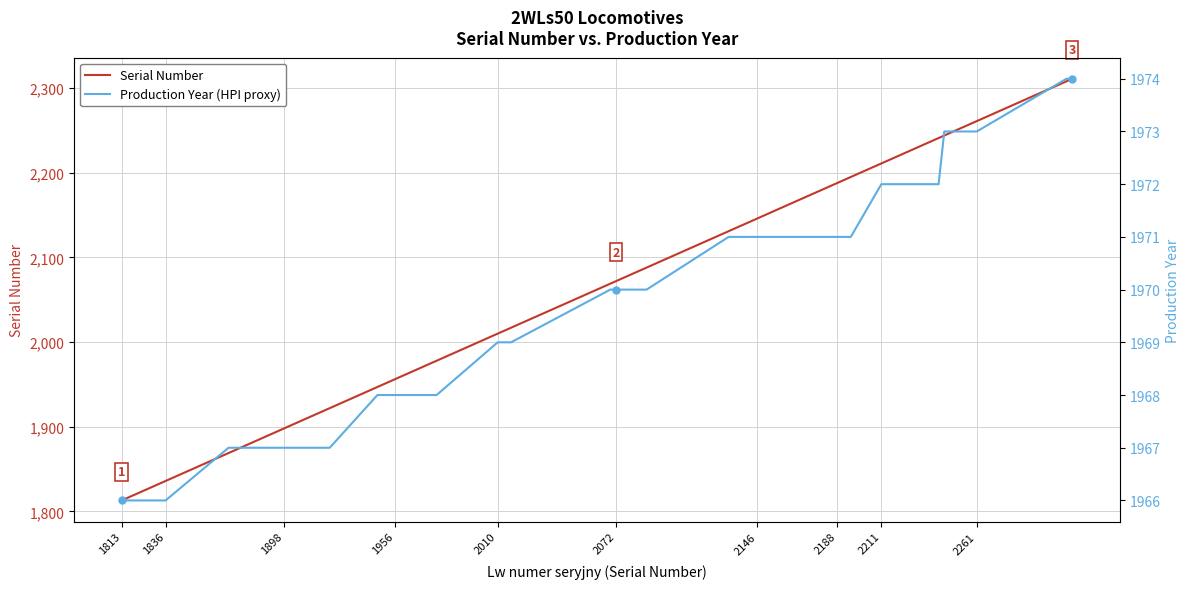

What are all the series names shown in the legend?

Serial Number, Production Year (HPI proxy)